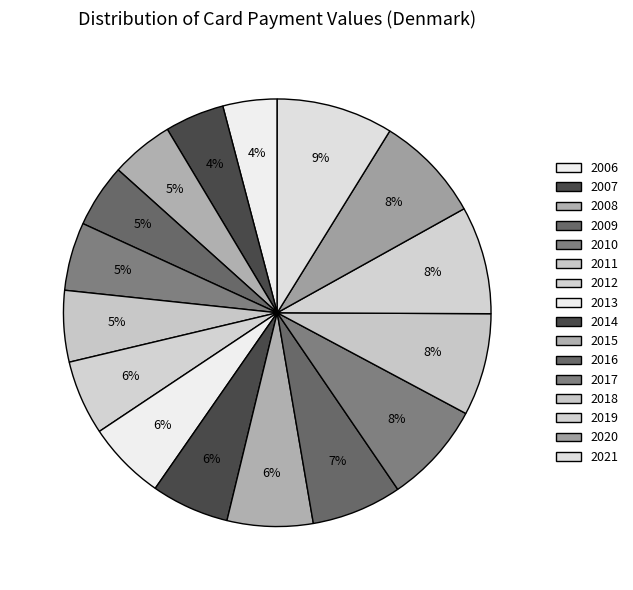

To the nearest percent, what is the average slice percentage?

6%